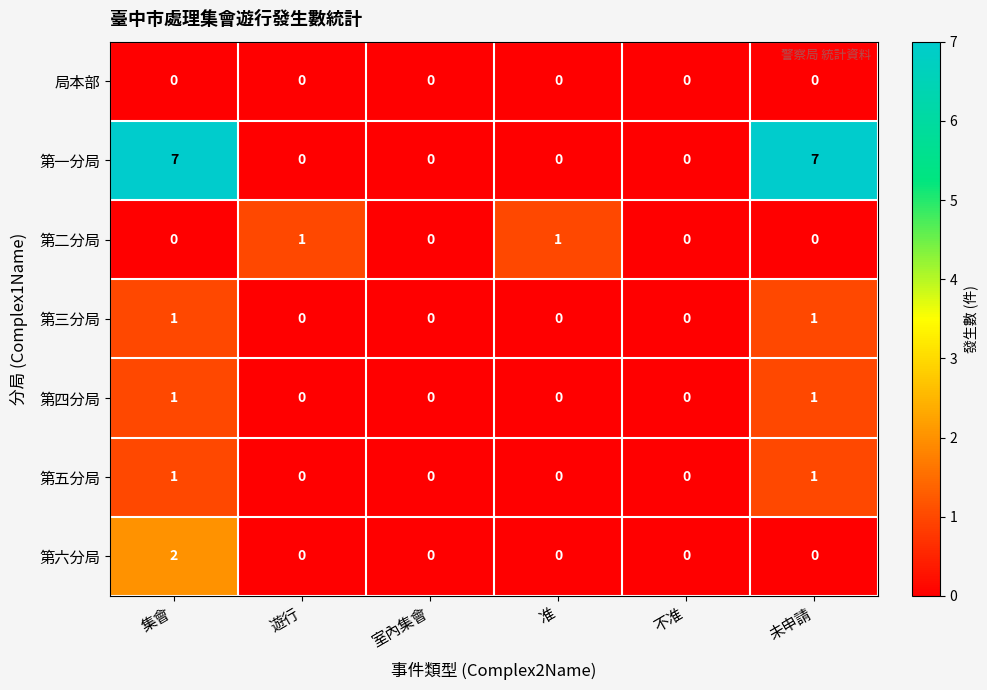

Count the number of data series in this chart.

7